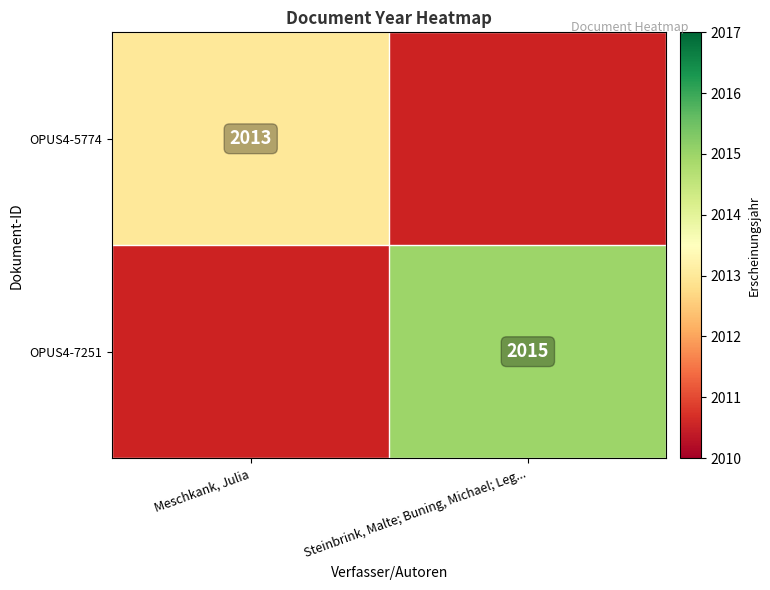

How many series are shown in this chart?

2